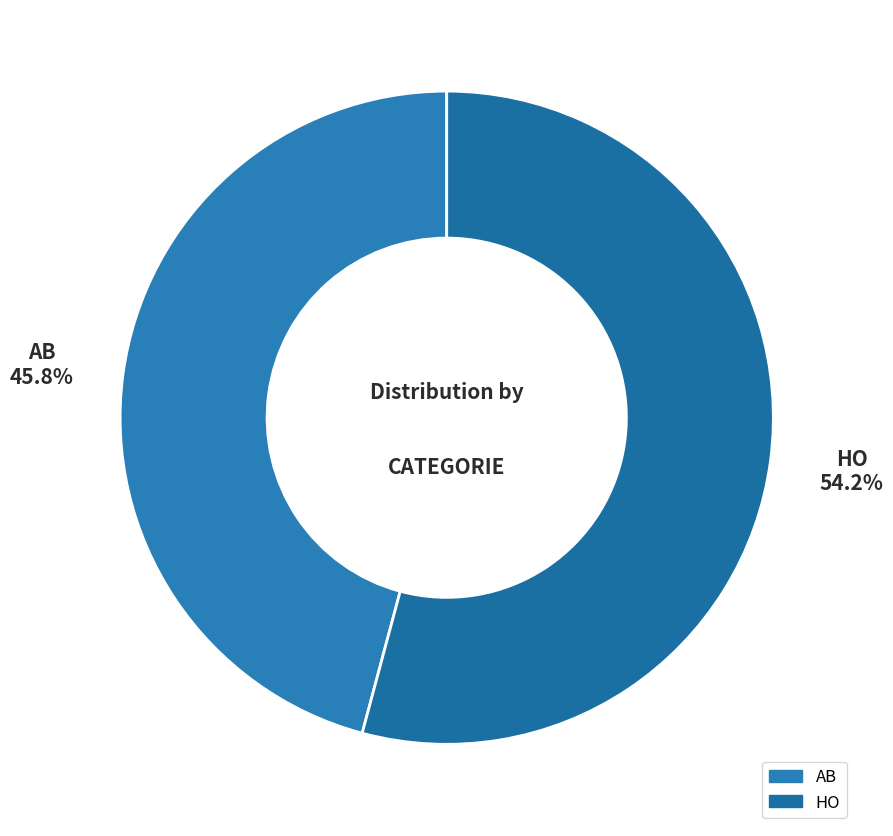

To the nearest percent, what is the difference between the largest and smallest slice percentages?

8%